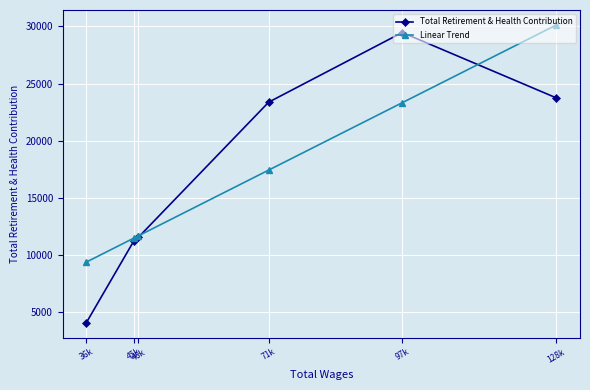

The Linear Trend series shows 30134.1 at 128k. True or false?

True